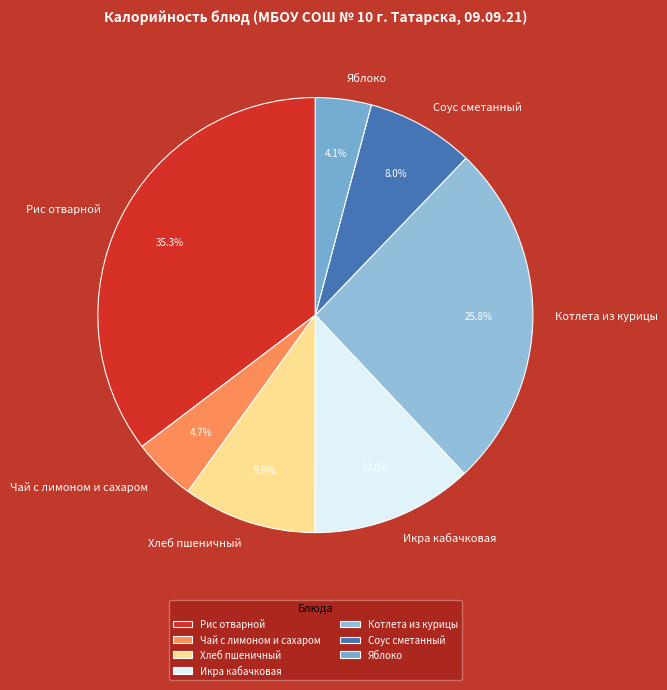

Which has a higher value, Чай с лимоном и сахаром or Котлета из курицы?

Котлета из курицы